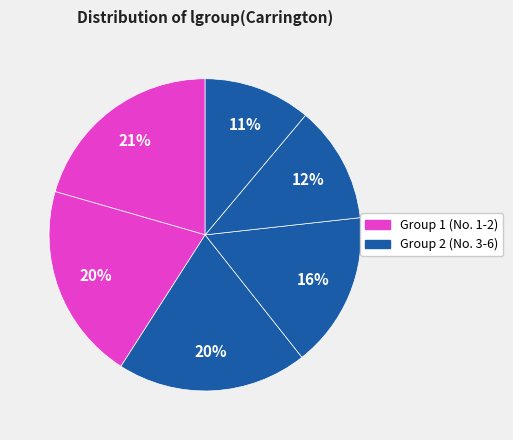

How many slices are in this pie chart?

6